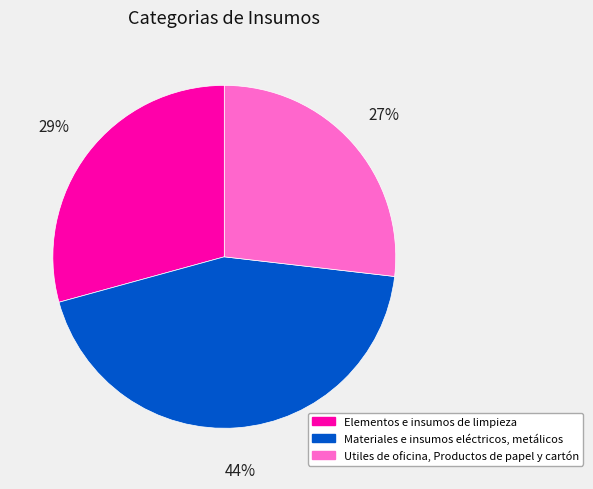

True or false: Utiles de oficina, Productos de papel y cartón accounts for 27% of the total.

True